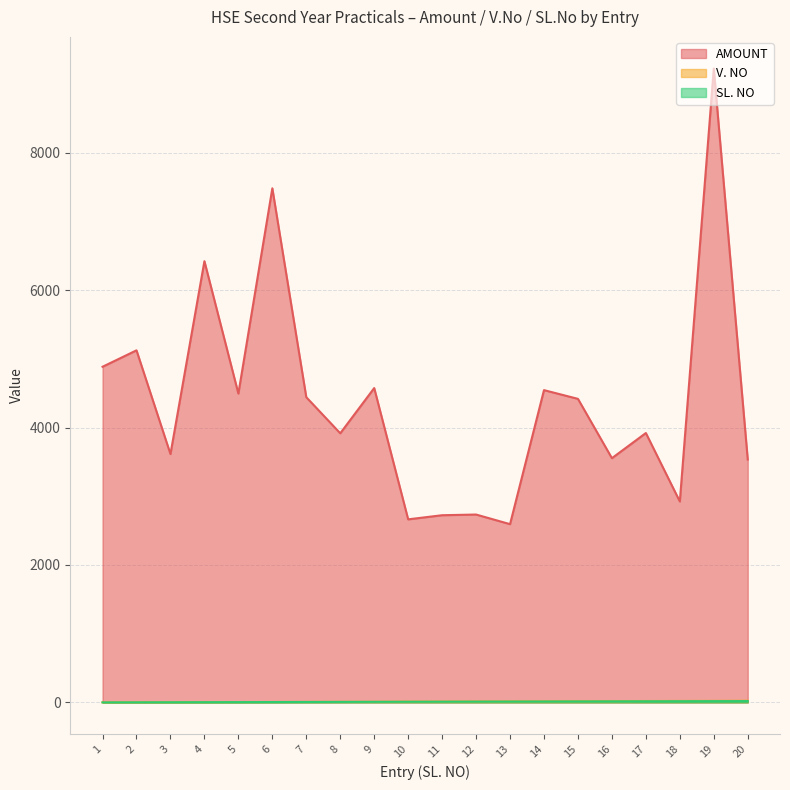

Rank the categories by AMOUNT value from highest to lowest.

19, 6, 4, 2, 1, 9, 14, 5, 7, 15, 17, 8, 3, 16, 20, 18, 12, 11, 10, 13